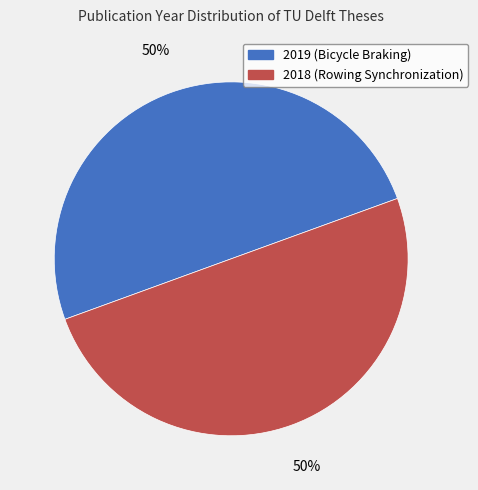

The 2019 (Bicycle Braking) slice represents 50% of the pie. True or false?

True